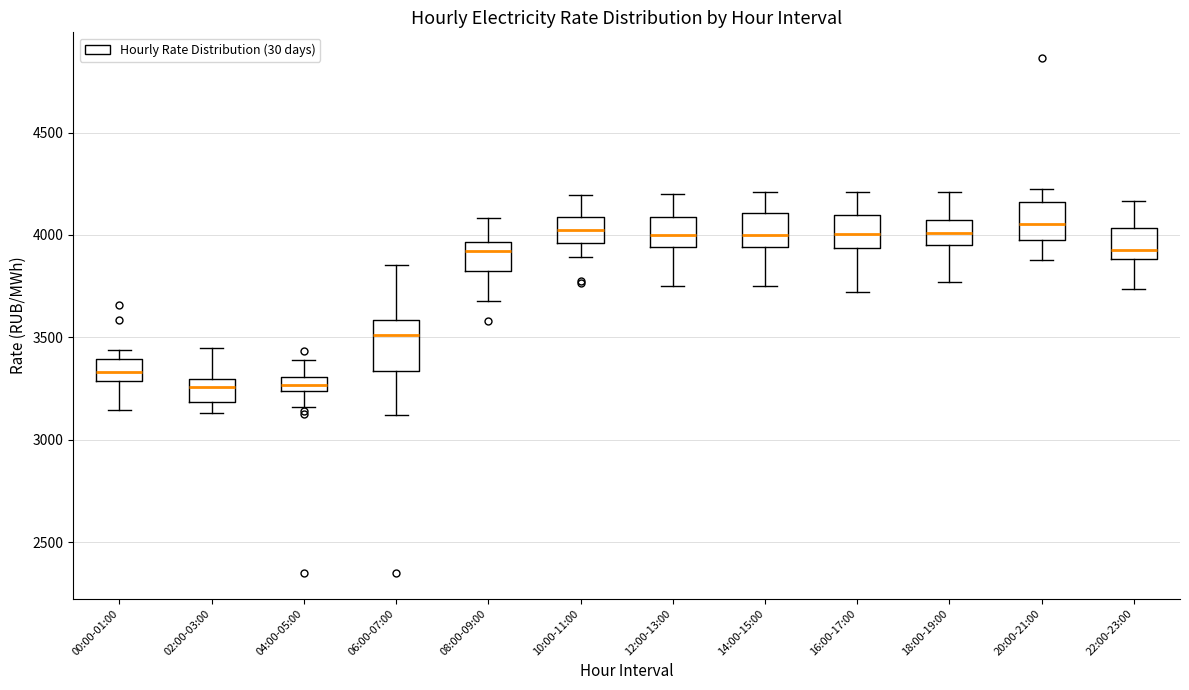

Which box is the tallest, from its lower edge to its upper edge?

06:00-07:00